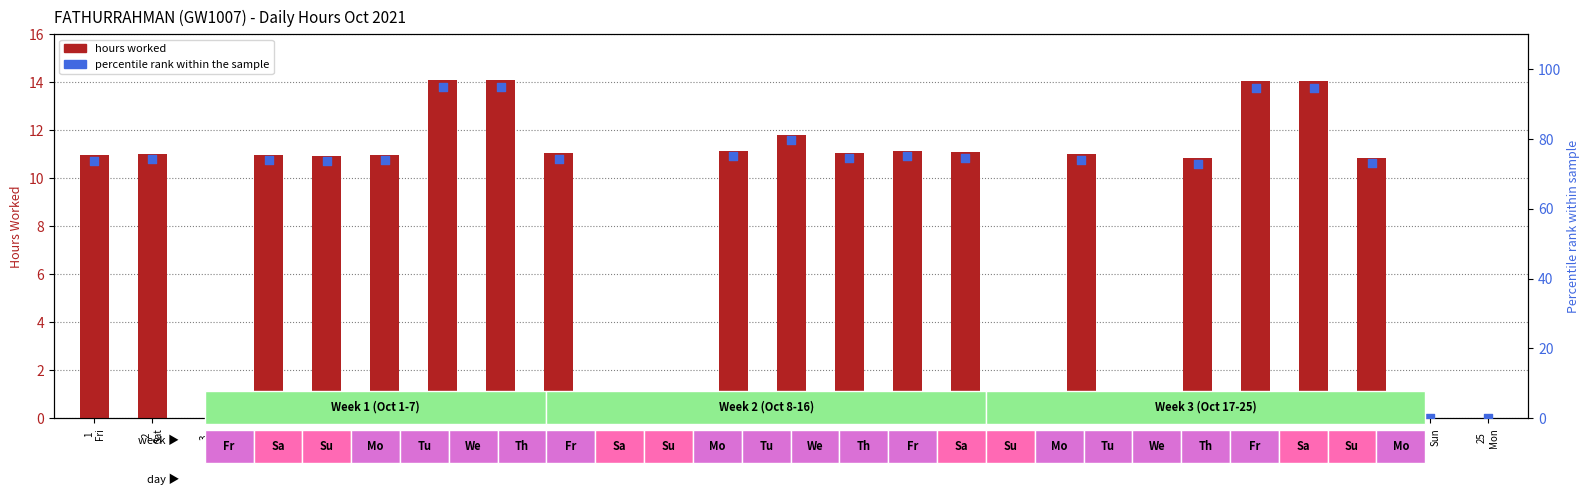

At how many categories does at least one series exceed 35?

18